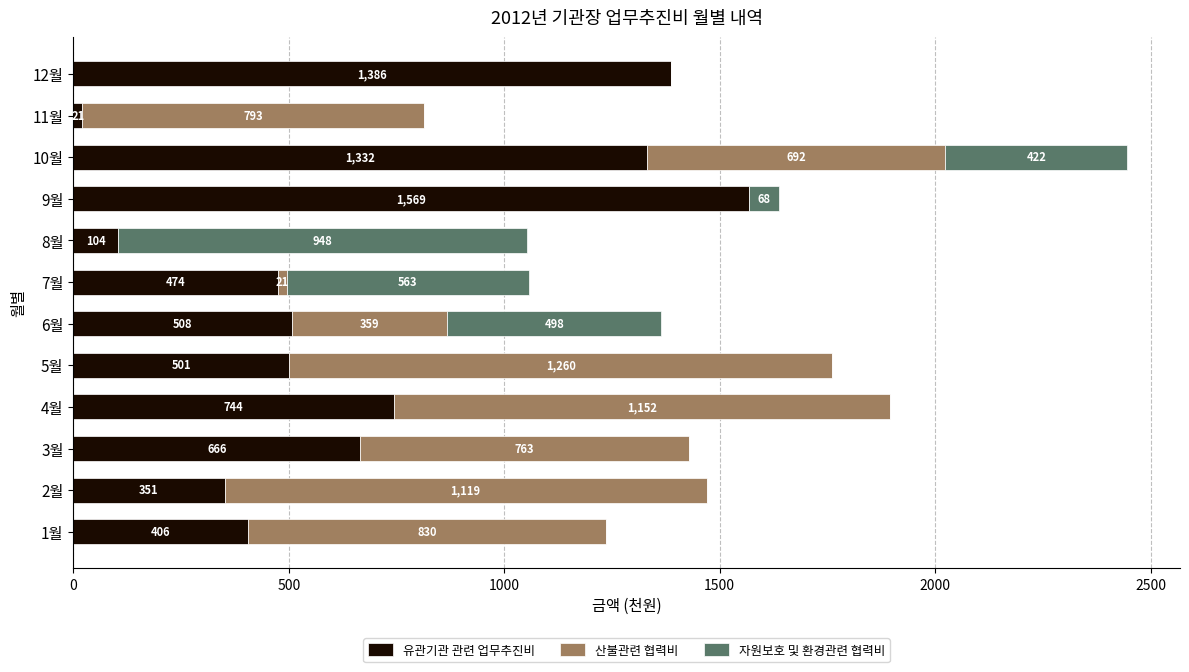

What is the approximate value of 유관기관 관련 업무추진비 at 10월?

1332